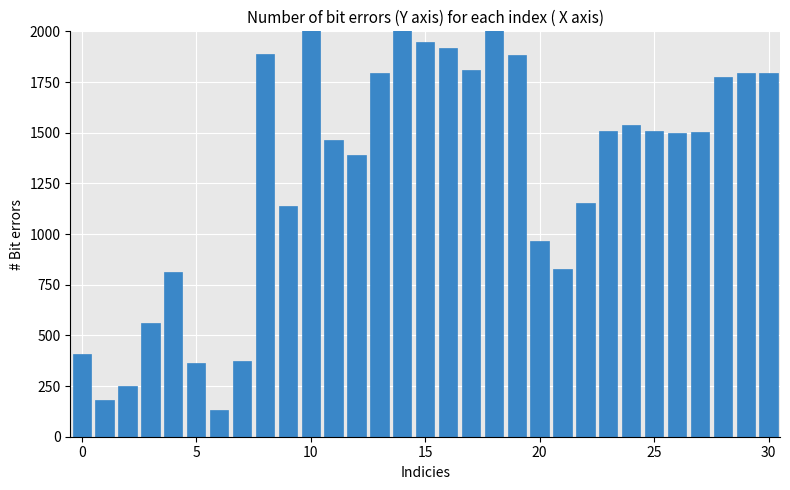

Is it true that the value at 15 is 999.2?

False